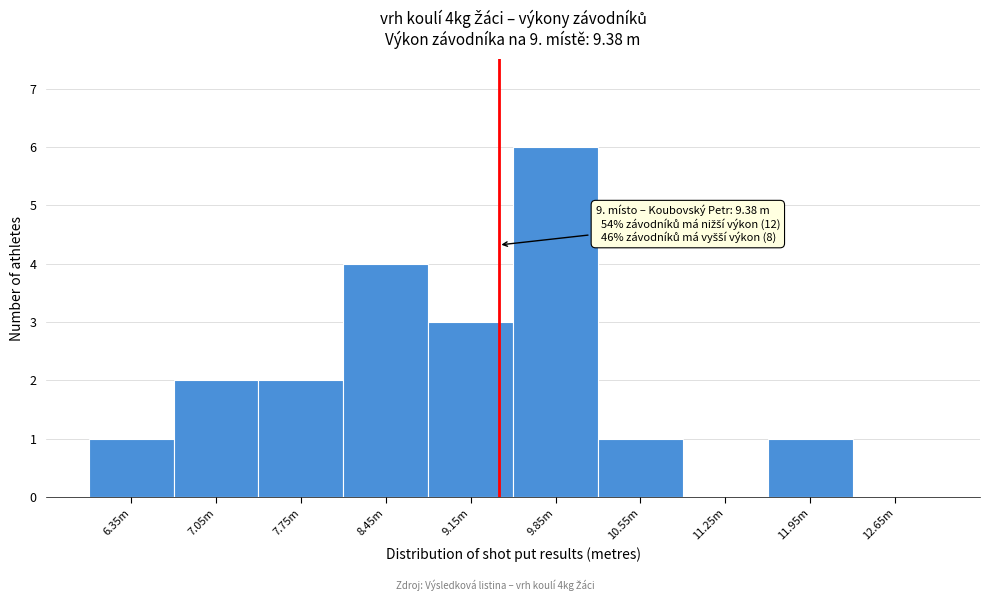

Reading left to right, list all the values displayed in this chart.

6.35m=1	7.05m=2	7.75m=2	8.45m=4	9.15m=3	9.85m=6	10.55m=1	11.25m=0	11.95m=1	12.65m=0